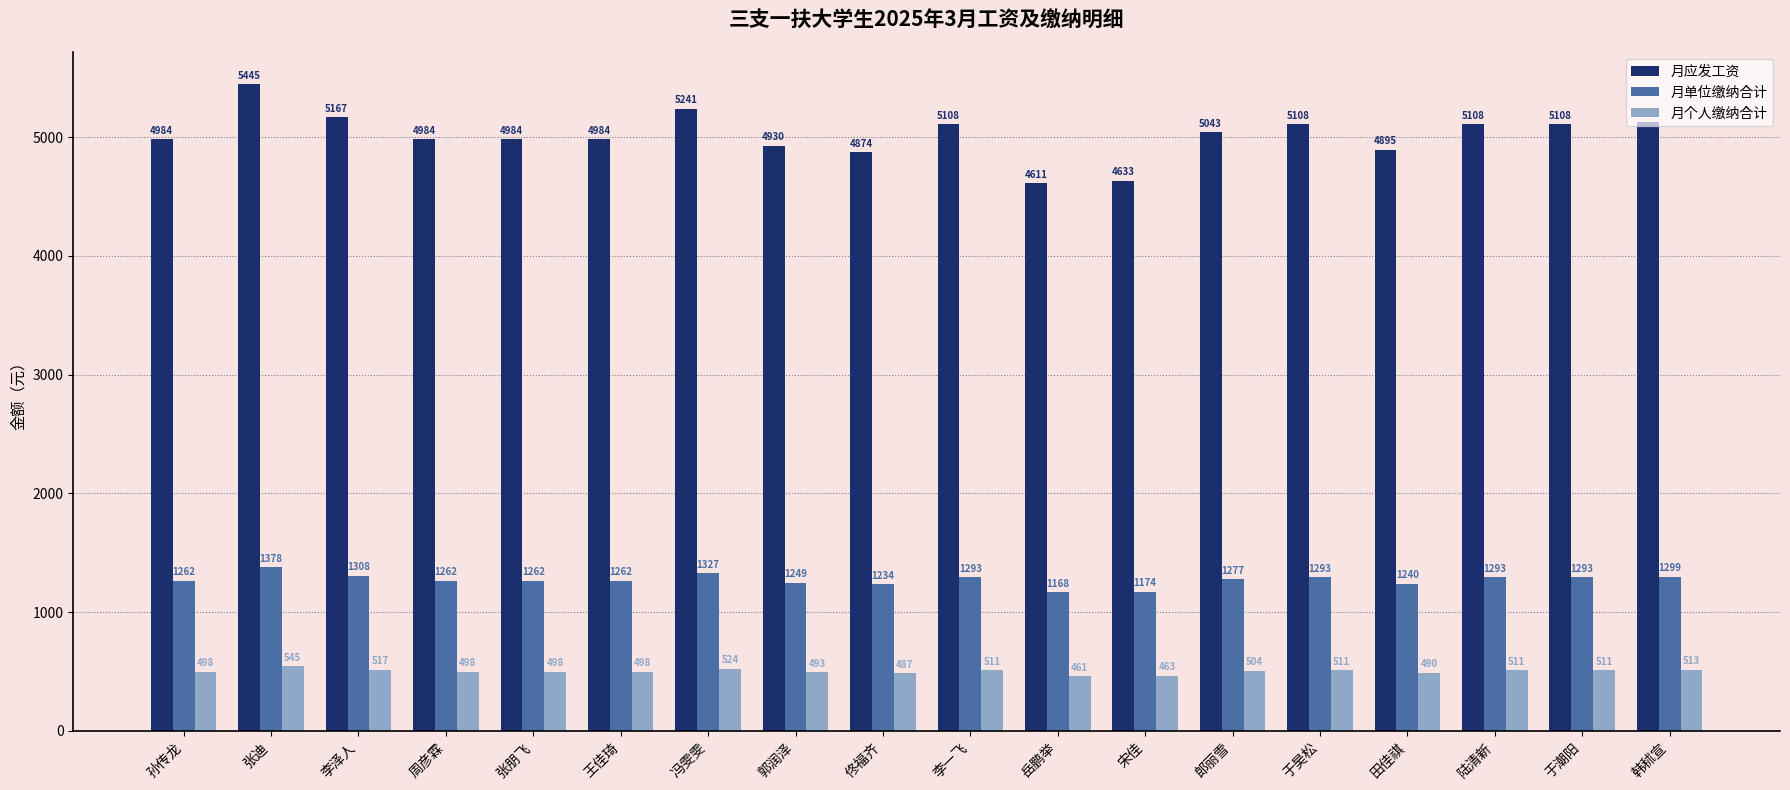

What are all the series names shown in the legend?

月应发工资, 月单位缴纳合计, 月个人缴纳合计